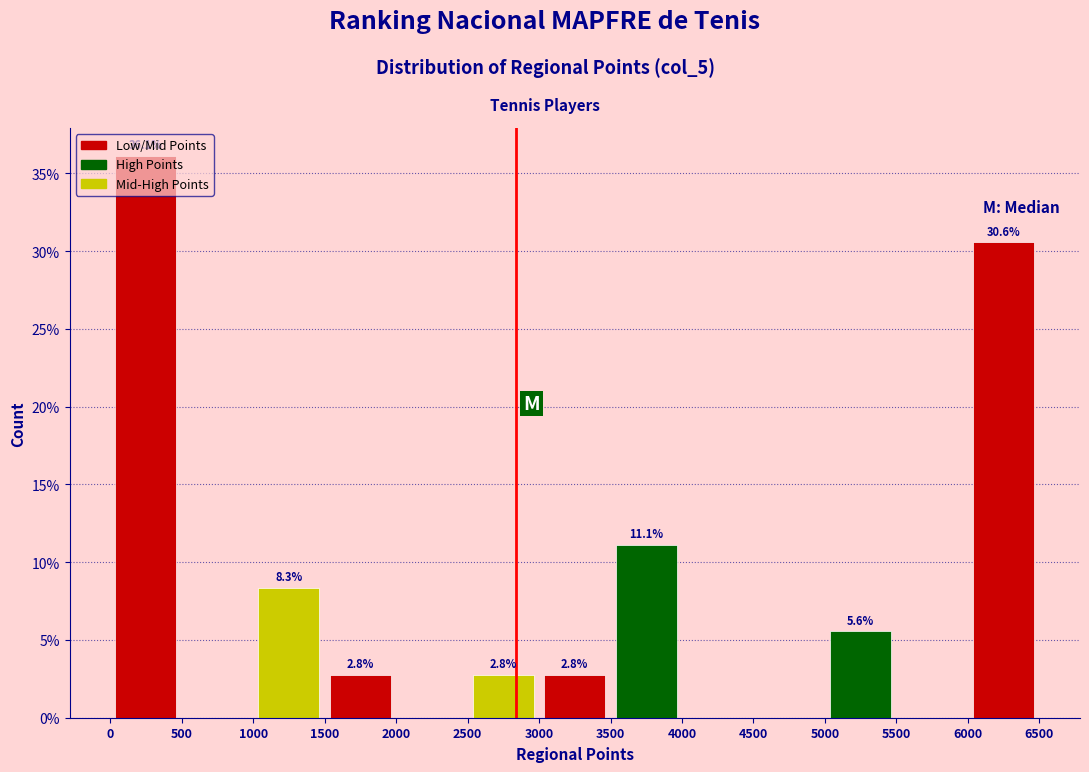

Over which range of the x-axis is the bar tallest?

0 to 500